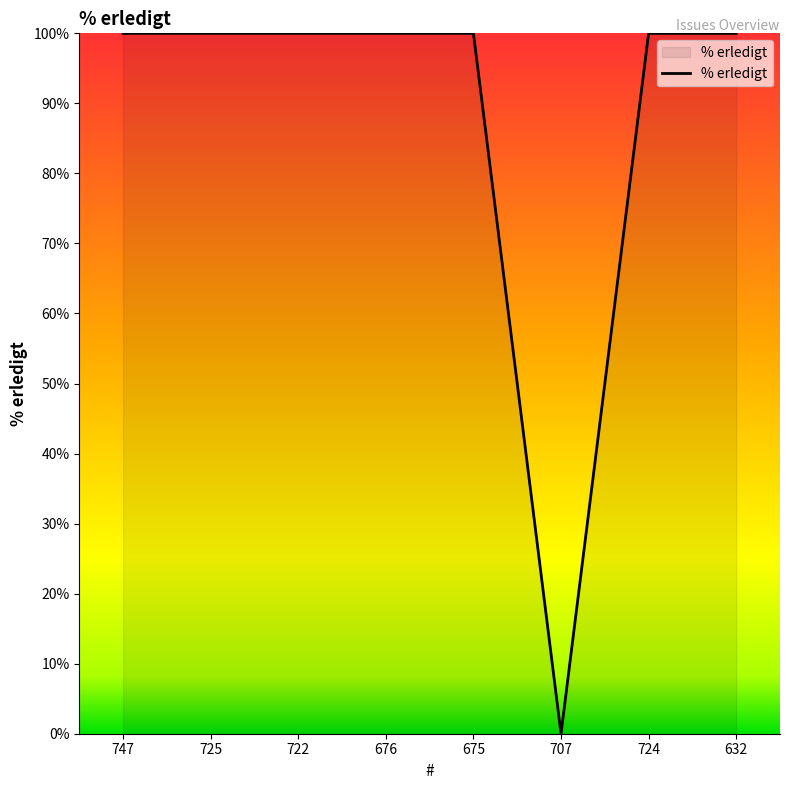

What is the greatest value displayed?

100